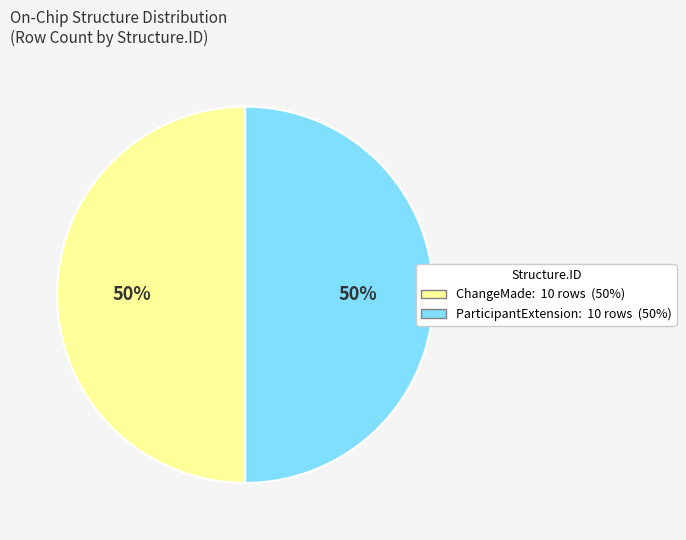

To the nearest percent, what is the average slice percentage?

50%